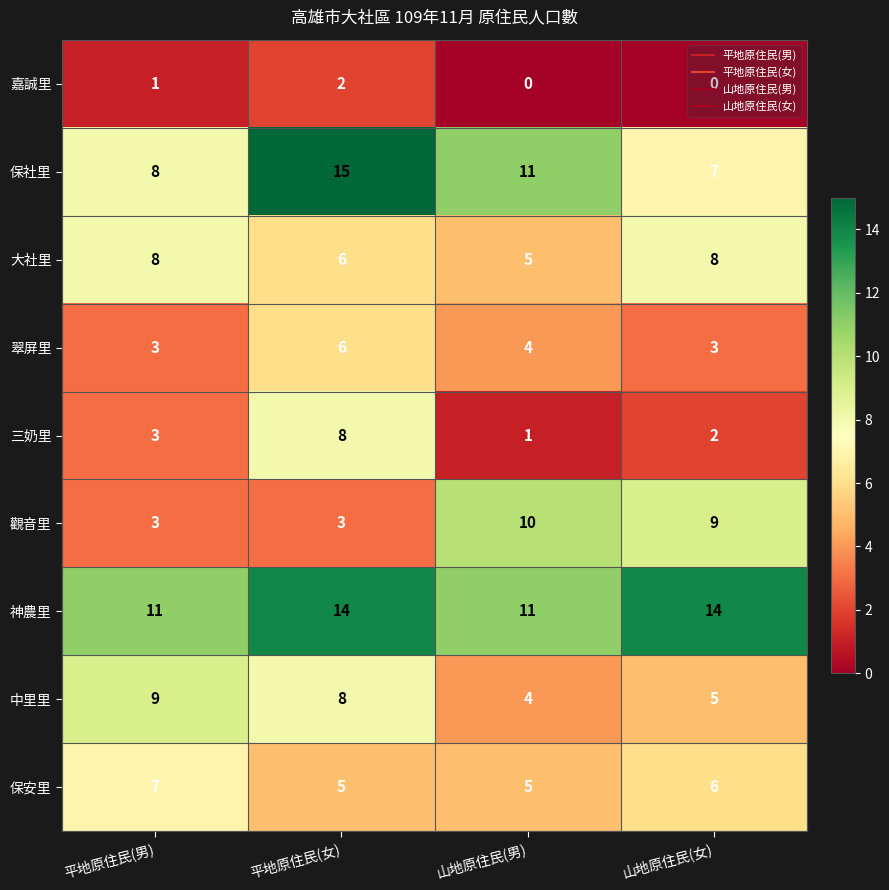

At how many categories does at least one series exceed 9?

4